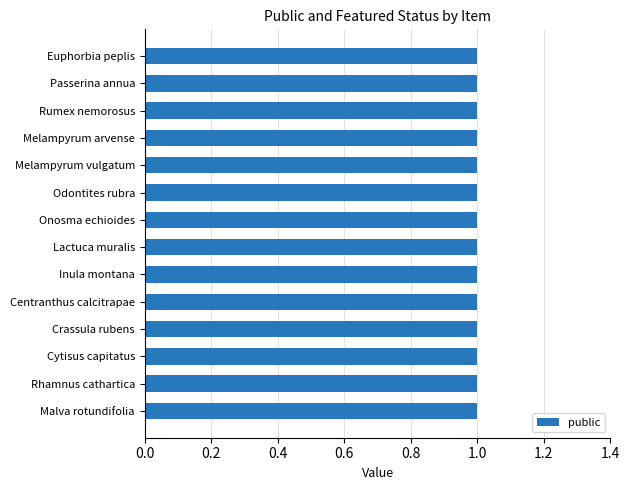

What is the value of the public bar at the 9th from the left?

1